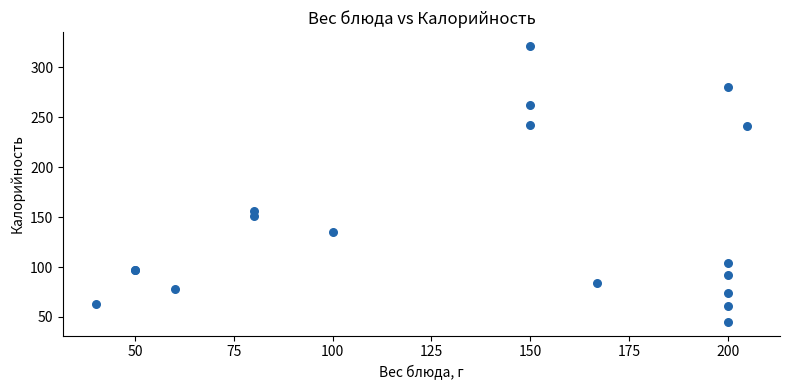

What Y value in the scatter plot is closest to 183?

156.0